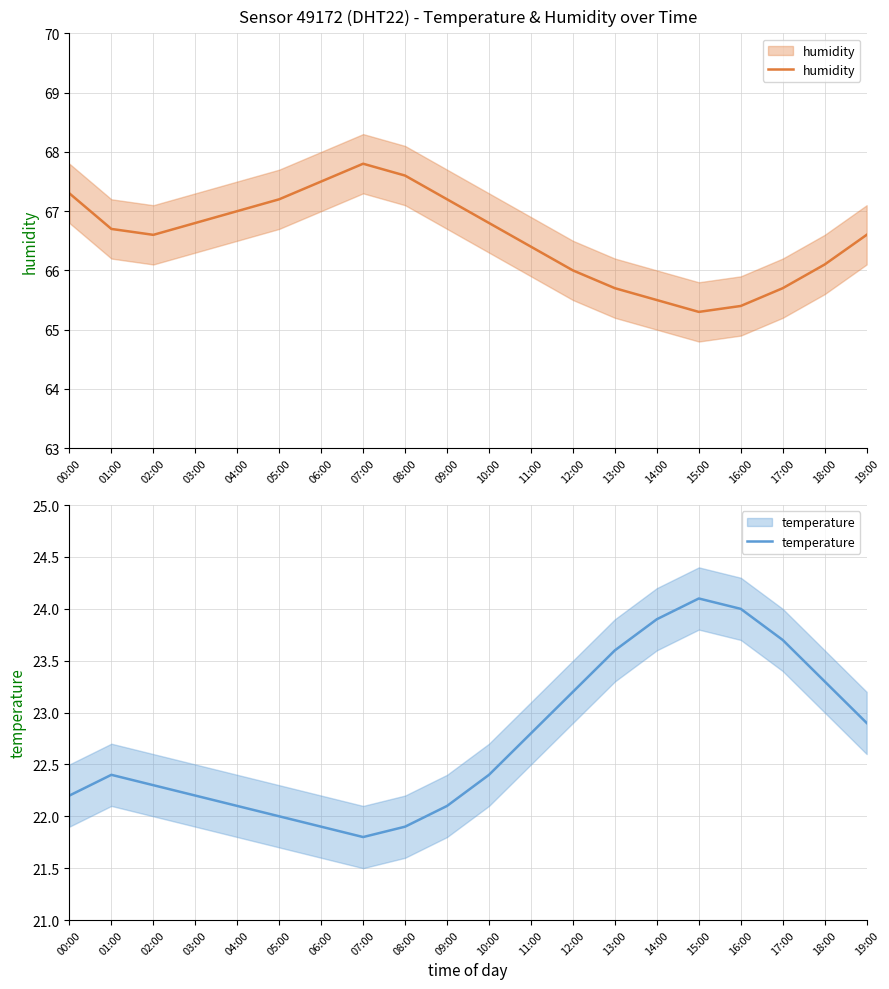

List the series in order of their peak value, lowest first.

temperature, humidity